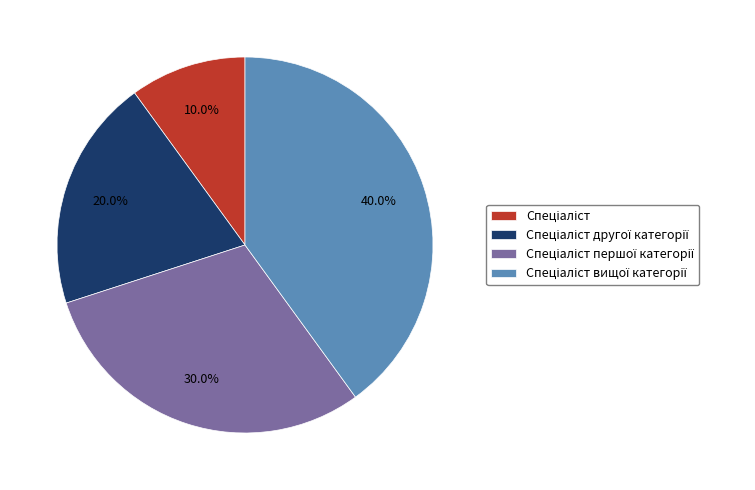

Is there any slice that represents more than half of the pie?

No